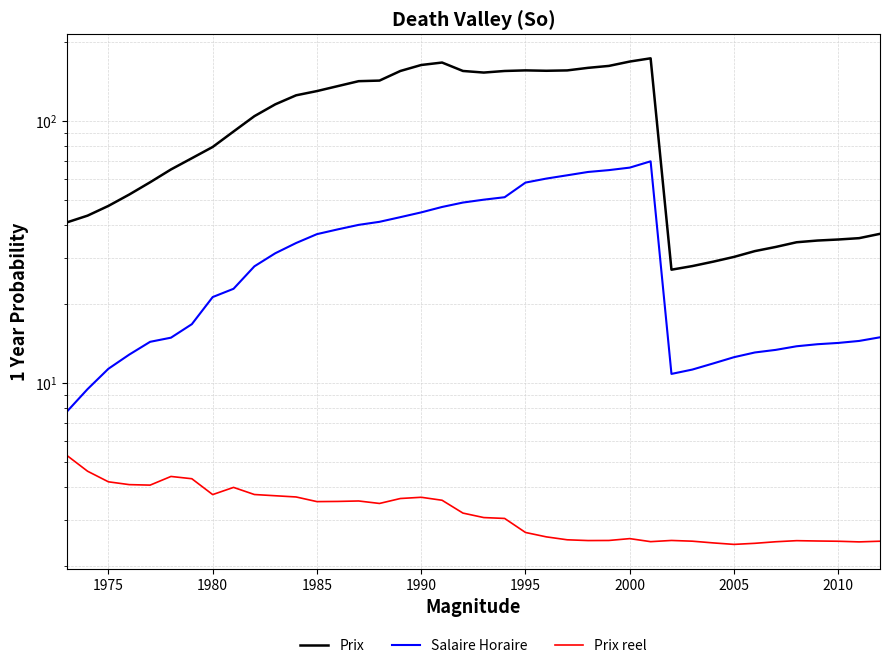

At how many categories does at least one series exceed 28?

38